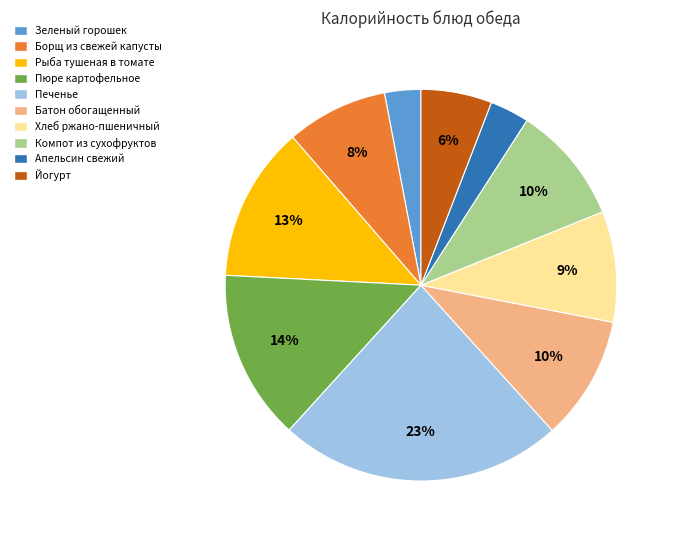

Does Компот из сухофруктов account for over 50% of the chart?

No